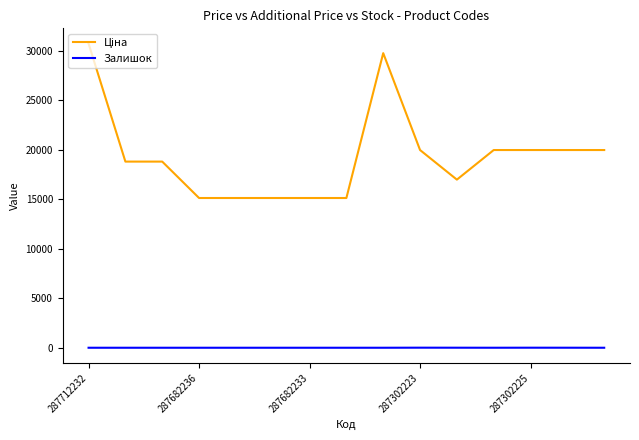

What is the greatest value displayed?

30717.1